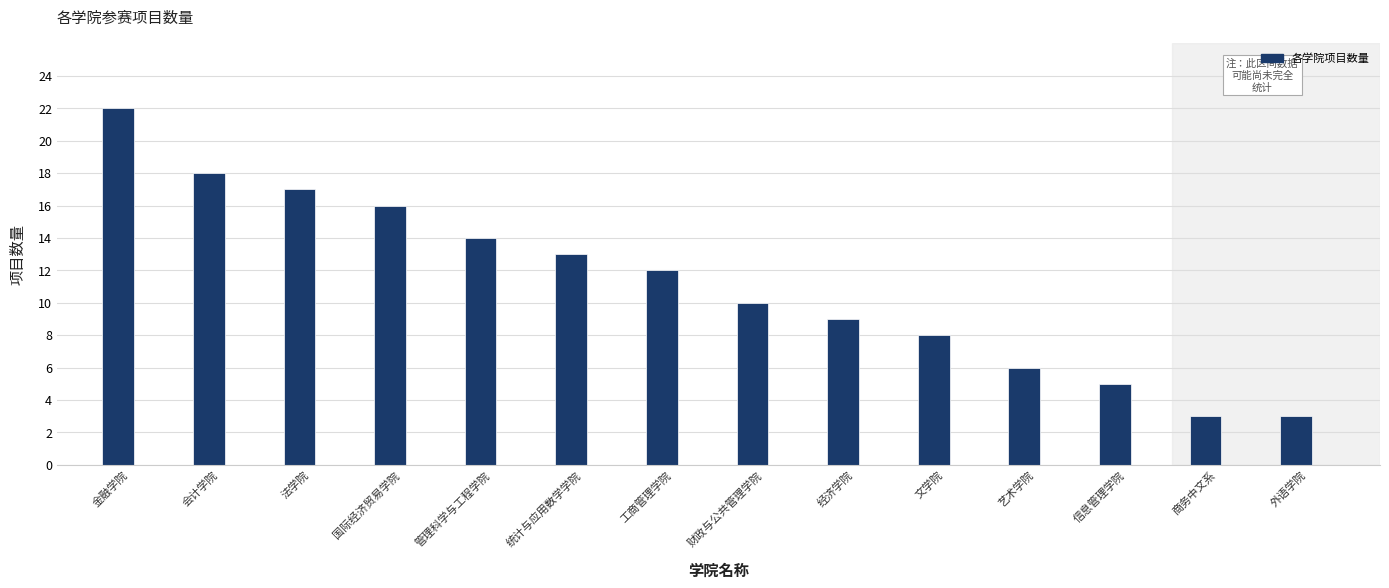

Reading right to left, list all the values displayed in this chart.

外语学院=3	商务中文系=3	信息管理学院=5	艺术学院=6	文学院=8	经济学院=9	财政与公共管理学院=10	工商管理学院=12	统计与应用数学学院=13	管理科学与工程学院=14	国际经济贸易学院=16	法学院=17	会计学院=18	金融学院=22